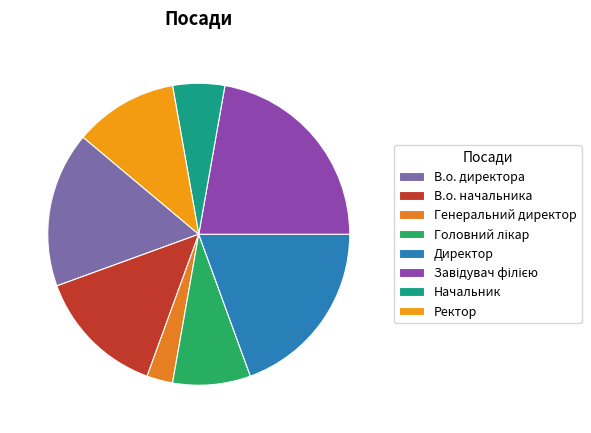

What is the largest slice in the pie chart?

Завідувач філією